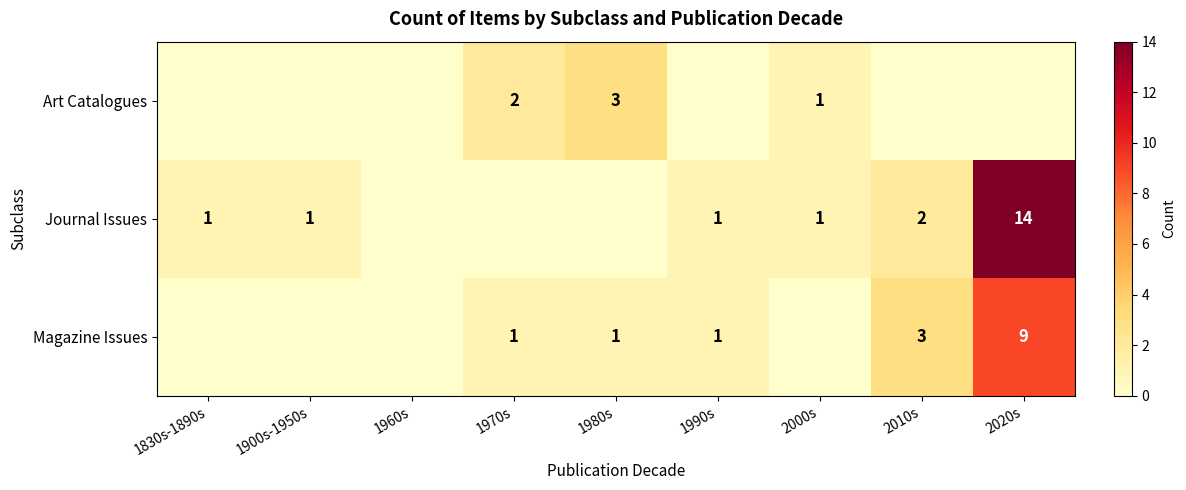

Is it true that Journal Issues equals 1 at 2010s?

False